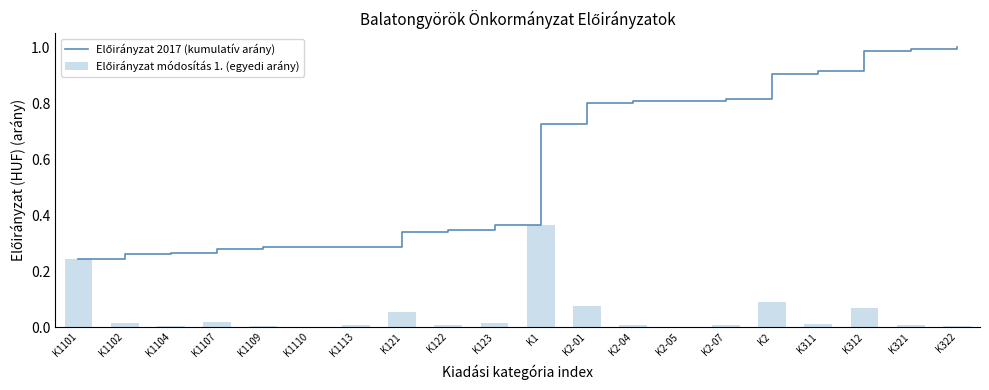

The value of Előirányzat módosítás 1. (egyedi arány) at K123 is 0.0. True or false?

True